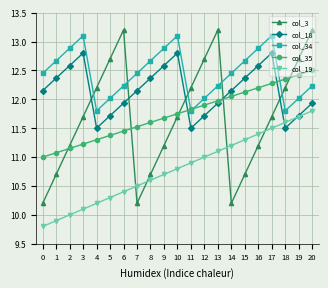

How many lines are shown in the chart?

5